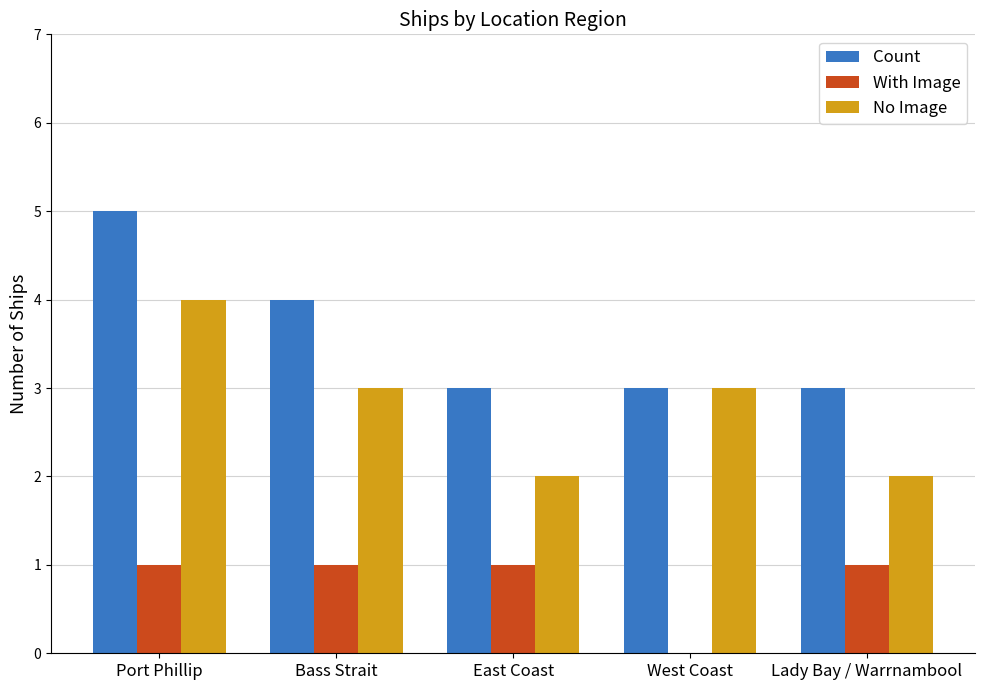

Which series has the largest total across all categories?

Count